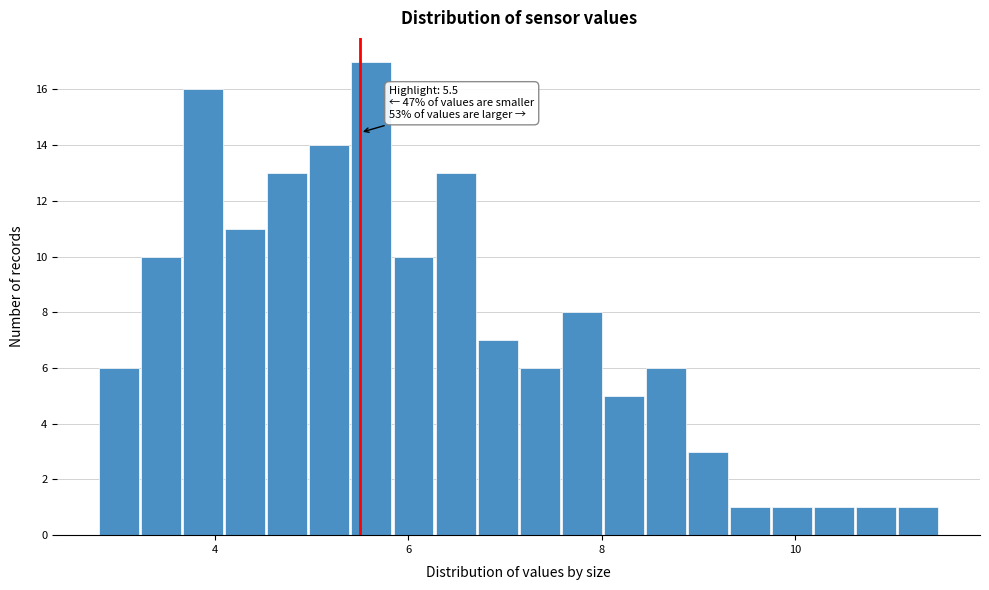

Around what value on the x-axis is the tallest bar? Give the approximate position of its centre, as read against the axis.

5.6